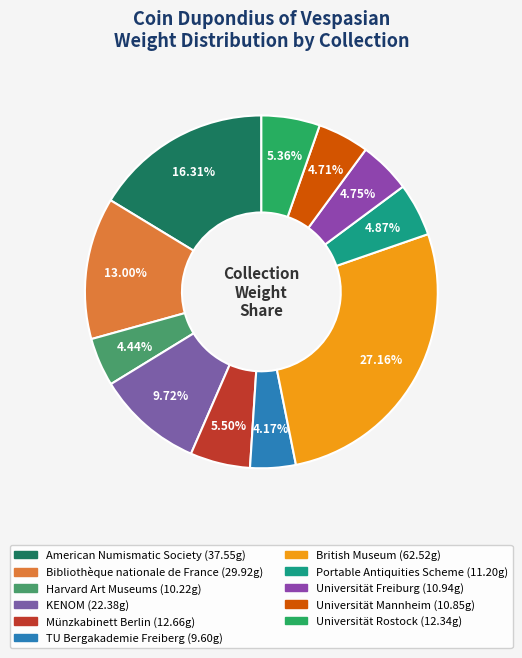

Does any single category account for the majority?

No